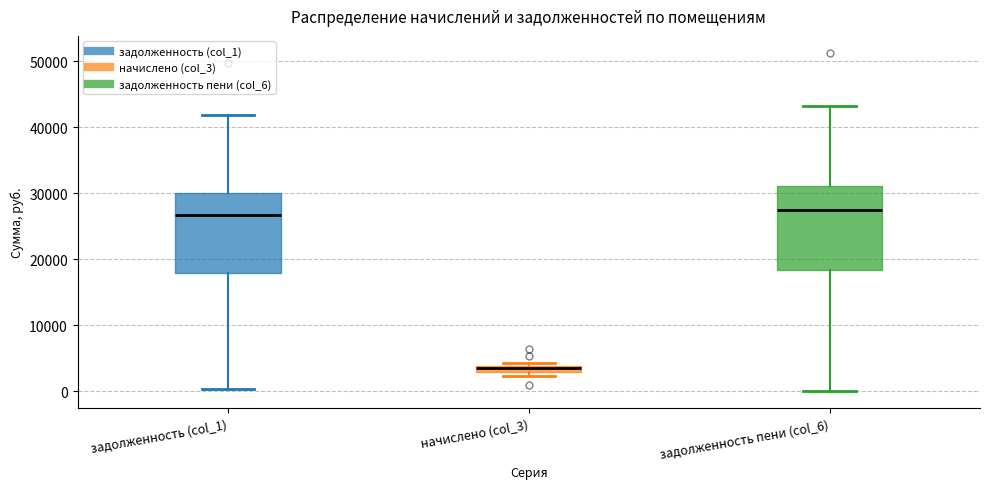

Where is the upper edge of the box for задолженность пени (col_6) on the y-axis? The values are not printed on the chart, so give them approximately, as read against the axis.

31000